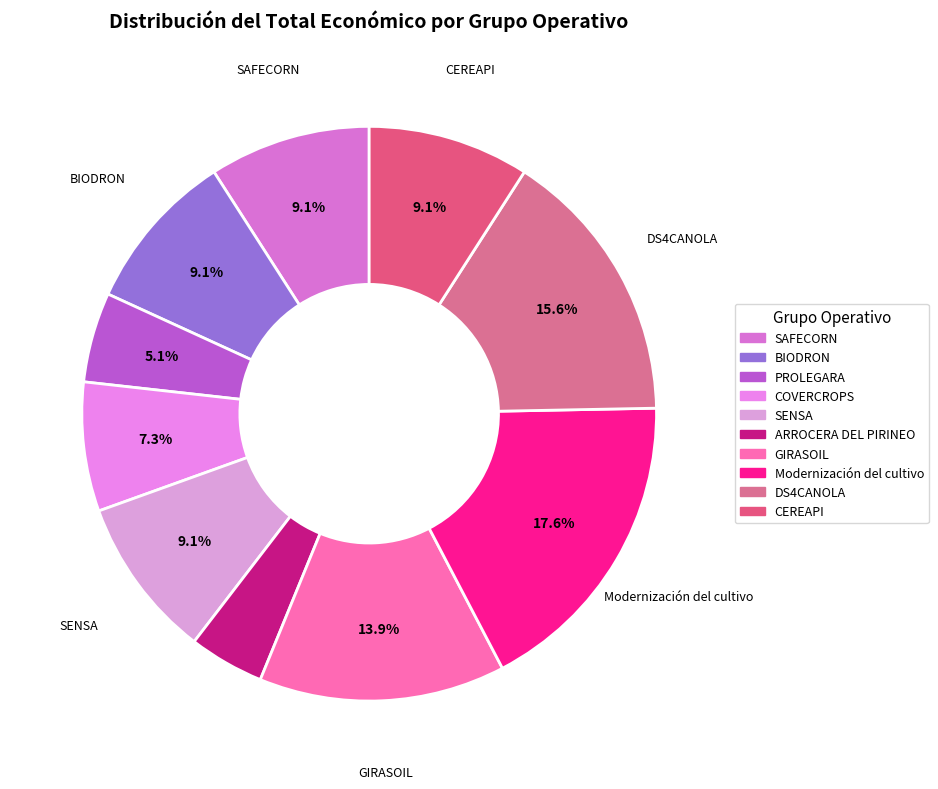

Which category has the smallest portion of the pie?

ARROCERA DEL PIRINEO